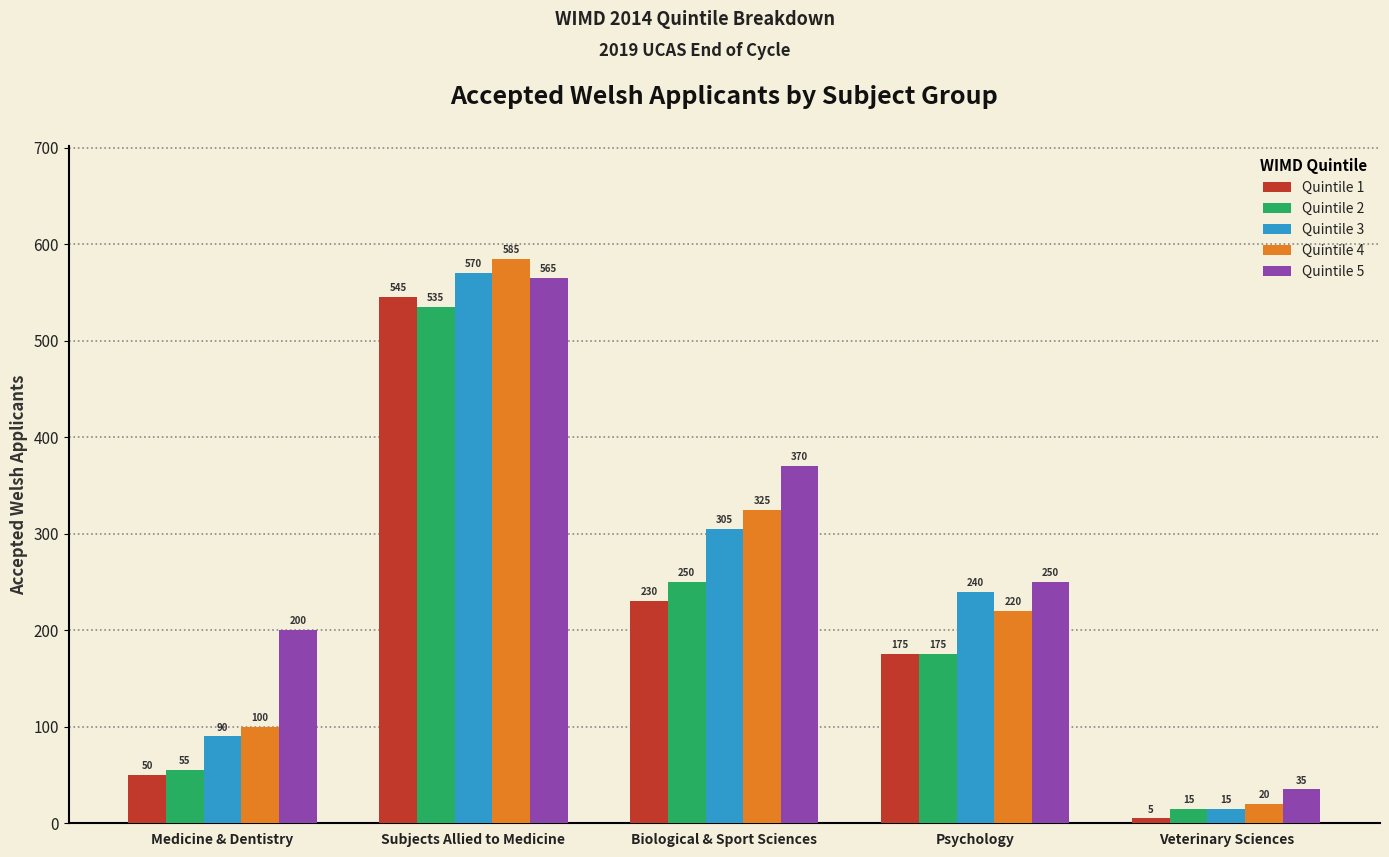

How many values in the Quintile 2 series are below 175?

2